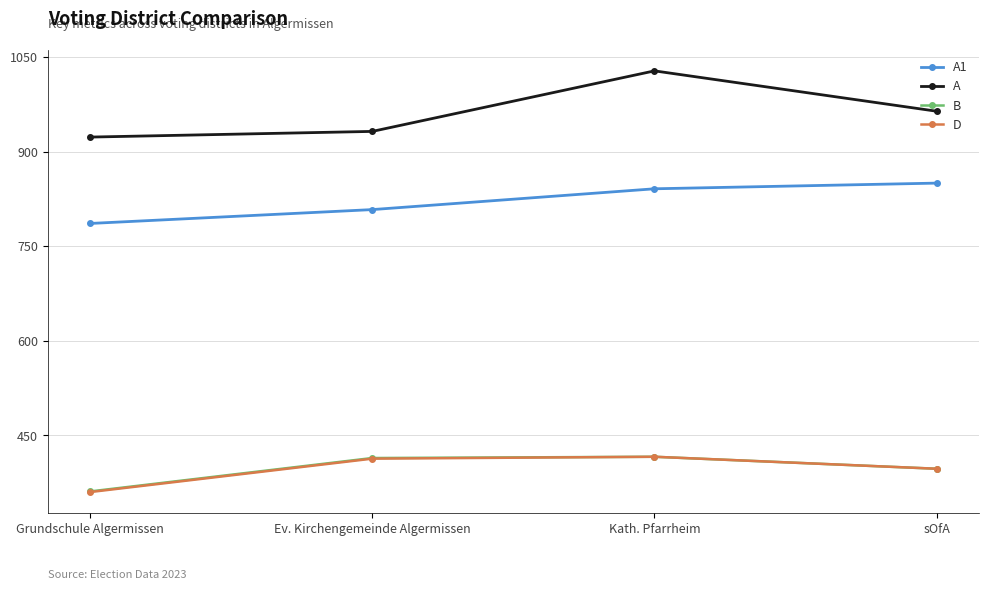

What is the sum of all B values?

1588